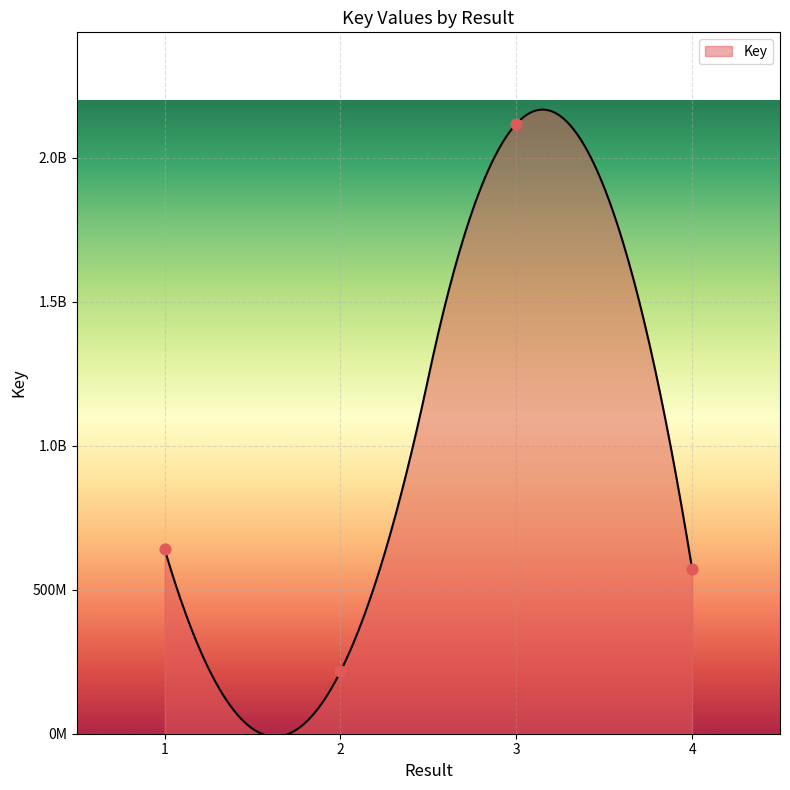

What is the change in value from  to 4?

+359472604